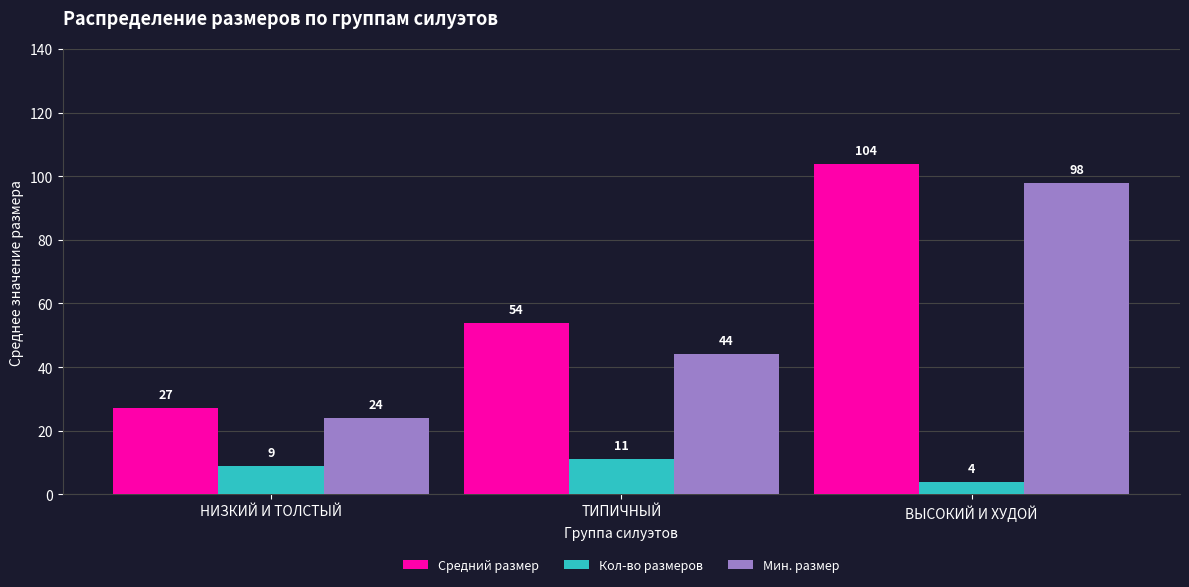

Where is Кол-во размеров nearest to the value 7?

НИЗКИЙ И ТОЛСТЫЙ